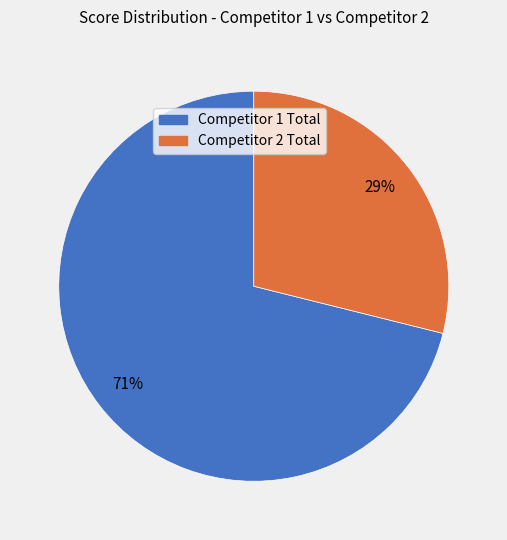

True or false: Competitor 2 Total accounts for 39% of the total.

False